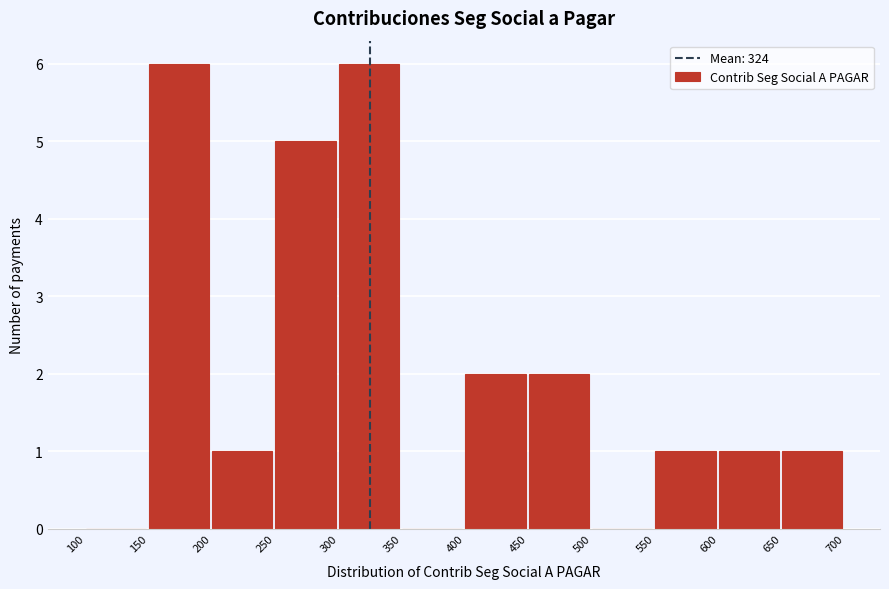

Reading left to right, list every bar in this chart as the range it spans on the x-axis followed by its height. The values are not printed on the chart, so give them approximately, as read against the axis.

100 to 150: 0
150 to 200: 6
200 to 250: 1
250 to 300: 5
300 to 350: 6
350 to 400: 0
400 to 450: 2
450 to 500: 2
500 to 550: 0
550 to 600: 1
600 to 650: 1
650 to 700: 1